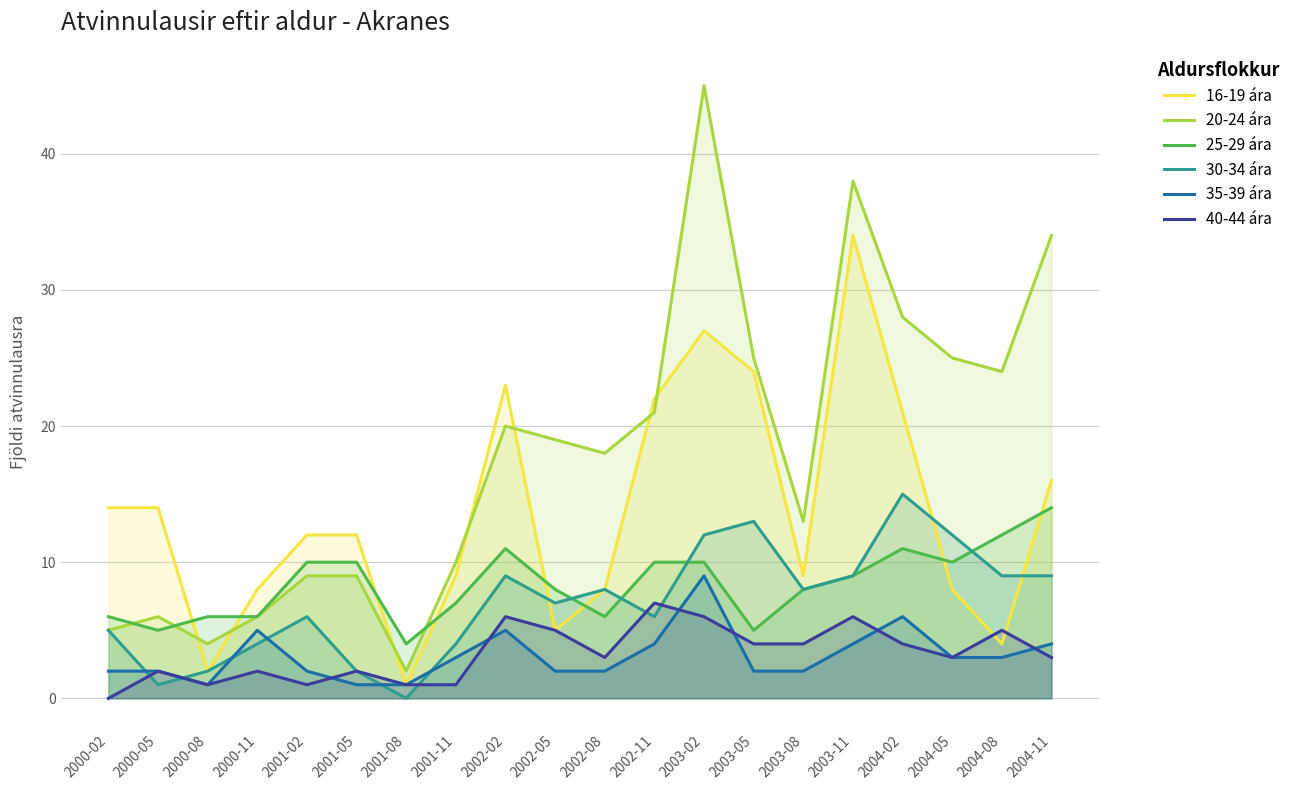

What is the maximum value shown in the chart?

45